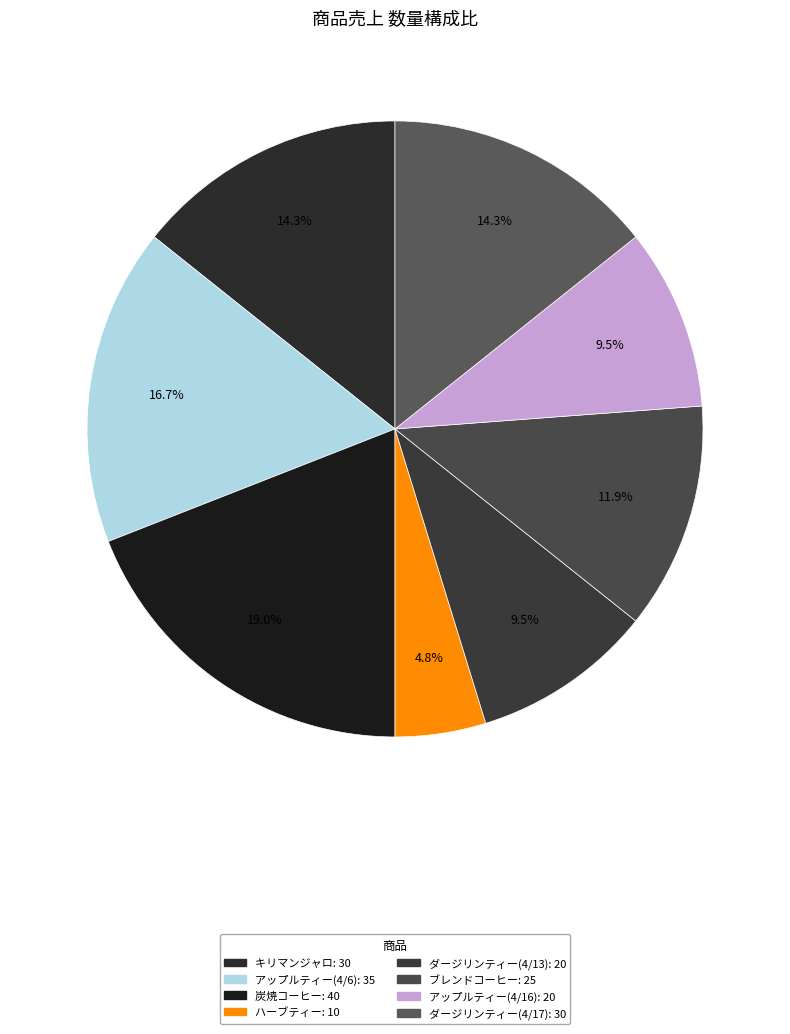

To the nearest percent, what is the combined percentage of キリマンジャロ and アップルティー(4/16)?

24%